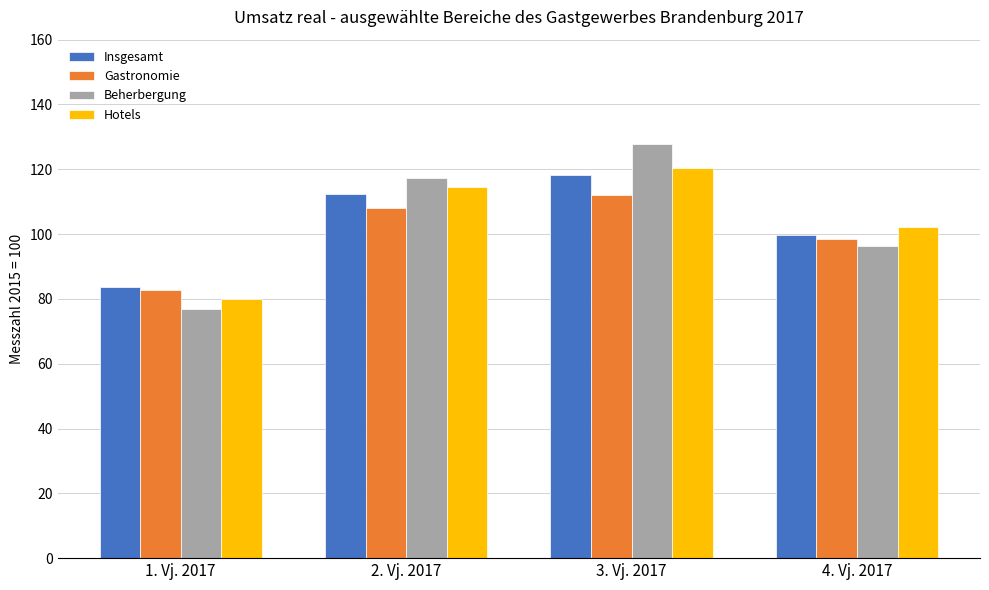

What are all the series names shown in the legend?

Insgesamt, Gastronomie, Beherbergung, Hotels